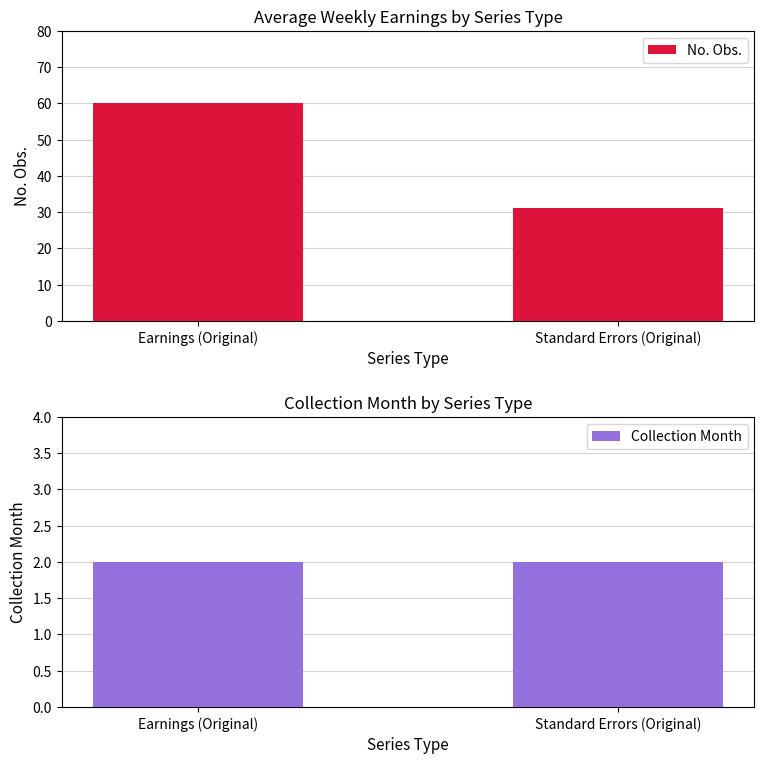

At which label is No. Obs. closest to 45?

Standard Errors (Original)